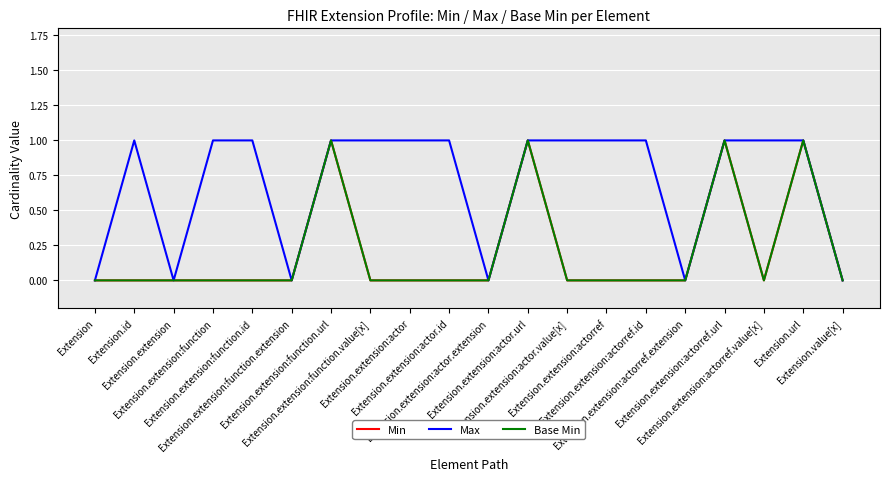

Reading left to right, transcribe all the data shown in this chart.

Min: 0	0	0	0	0	0	1	0	0	0	0	1	0	0	0	0	1	0	1	0
Max: 0	1	0	1	1	0	1	1	1	1	0	1	1	1	1	0	1	1	1	0
Base Min: 0	0	0	0	0	0	1	0	0	0	0	1	0	0	0	0	1	0	1	0